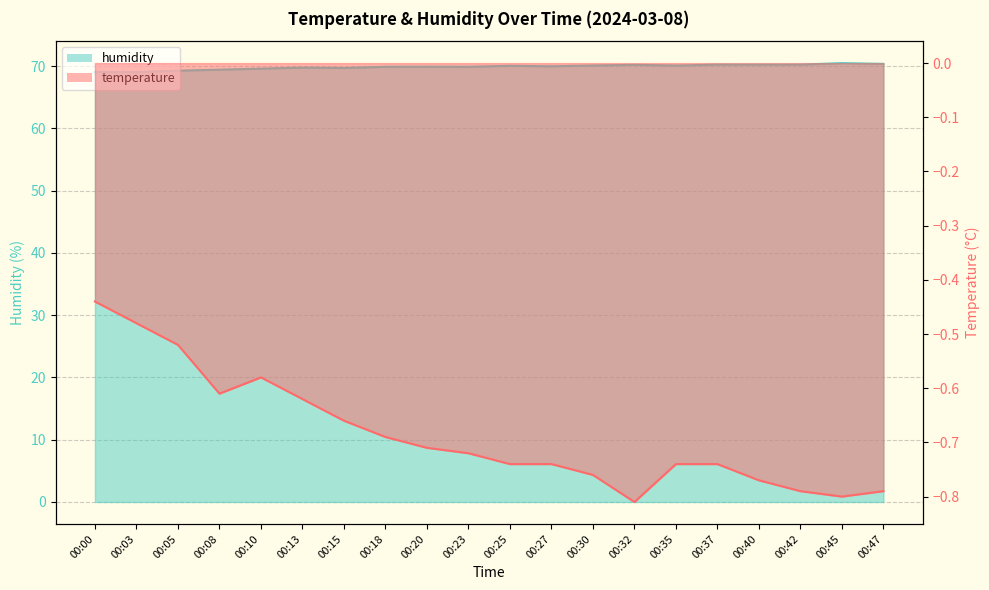

At how many categories does at least one series exceed 49?

20